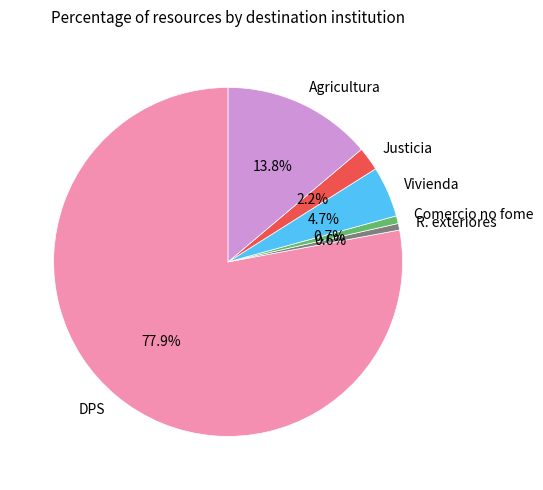

To the nearest percent, what is the combined percentage of R. exteriores and Justicia?

3%